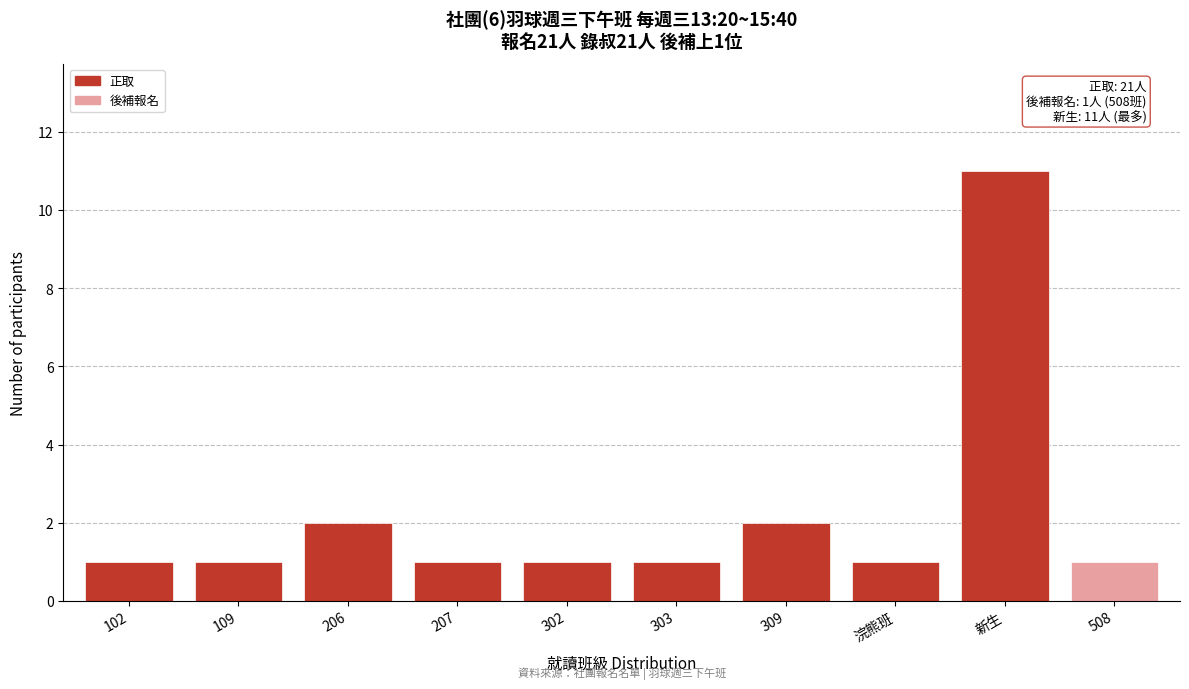

Reading left to right, list all the values displayed in this chart.

102=1	109=1	206=2	207=1	302=1	303=1	309=2	浣熊班=1	新生=11	508=1